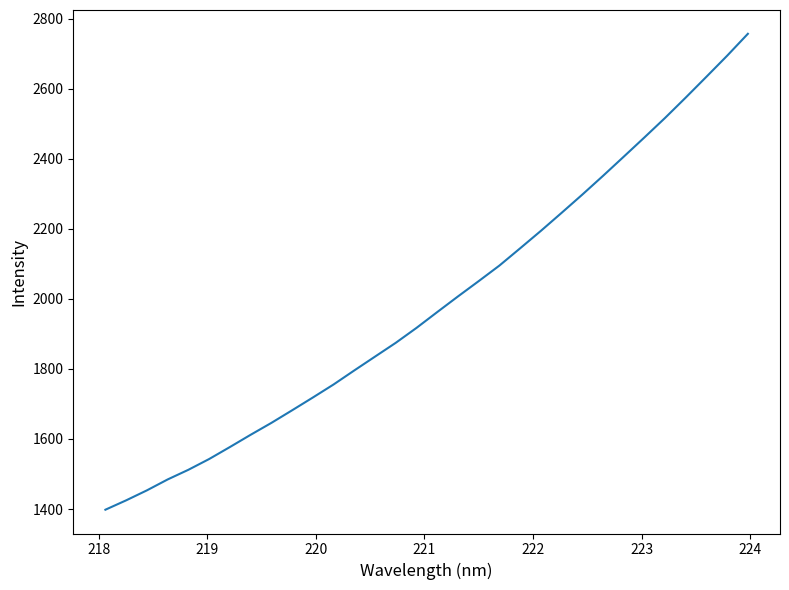

What is the difference between the maximum and minimum values?

1358.7